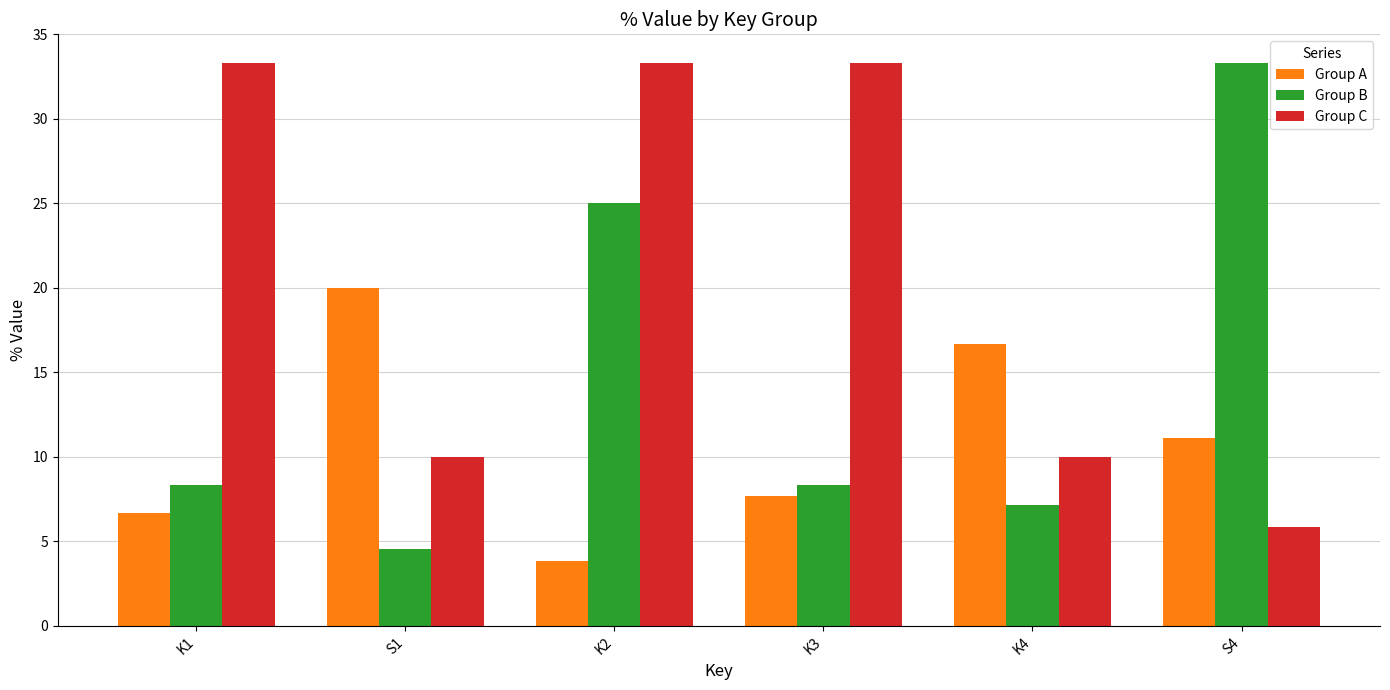

What is the spread (max minus min) of values at K3?

25.6